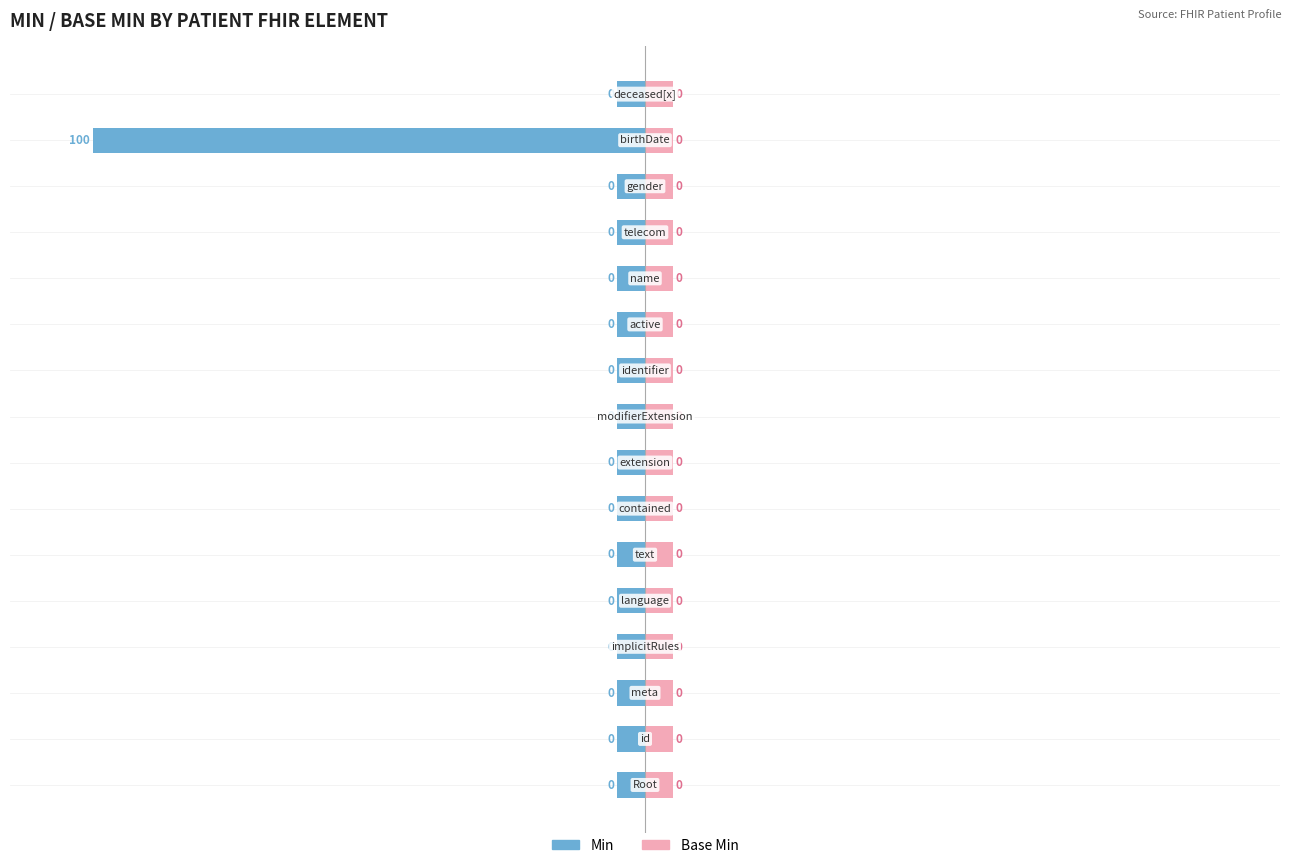

Count the number of data series in this chart.

2